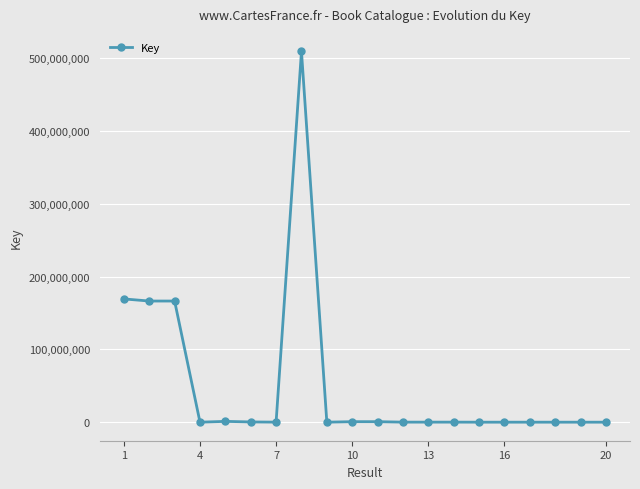

How many data points are less than 75614?

10